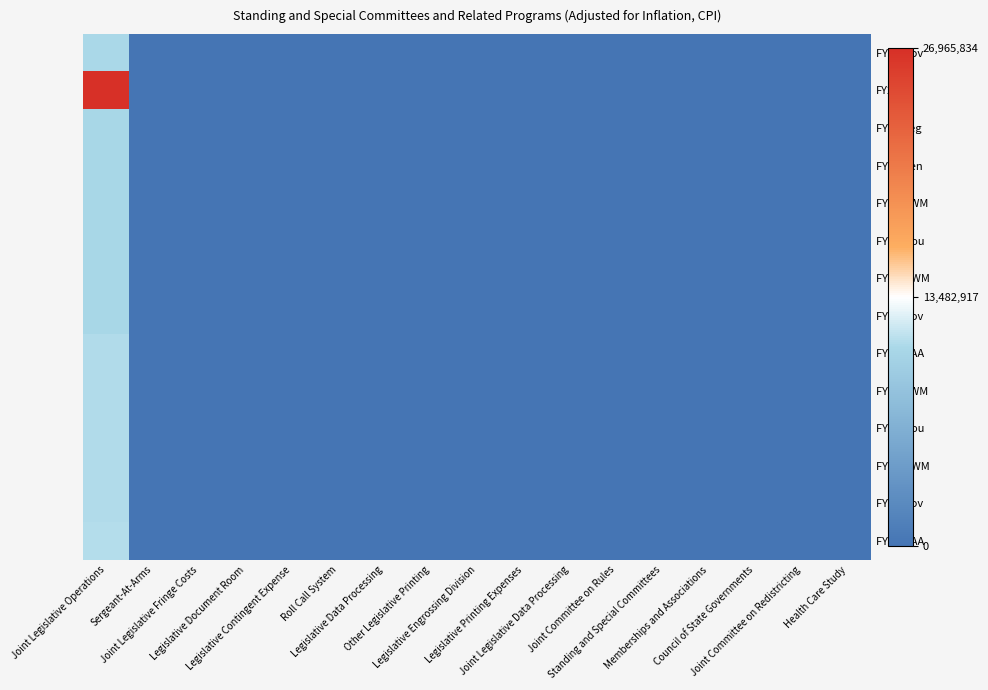

Rank the series at Joint Committee on Rules from lowest to highest value.

FY25 Gov, FY24, FY24 Leg, FY24 Sen, FY24 SWM, FY24 Hou, FY24 HWM, FY24 Gov, FY23 GAA, FY23 SWM, FY23 Hou, FY23 HWM, FY23 Gov, FY22 GAA